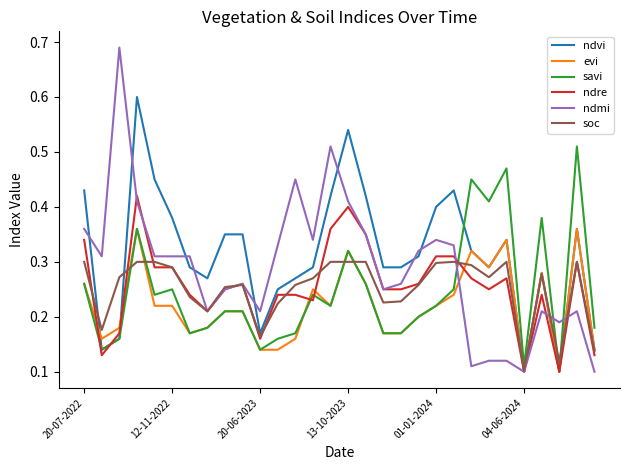

True or false: savi and ndmi intersect in this chart.

True